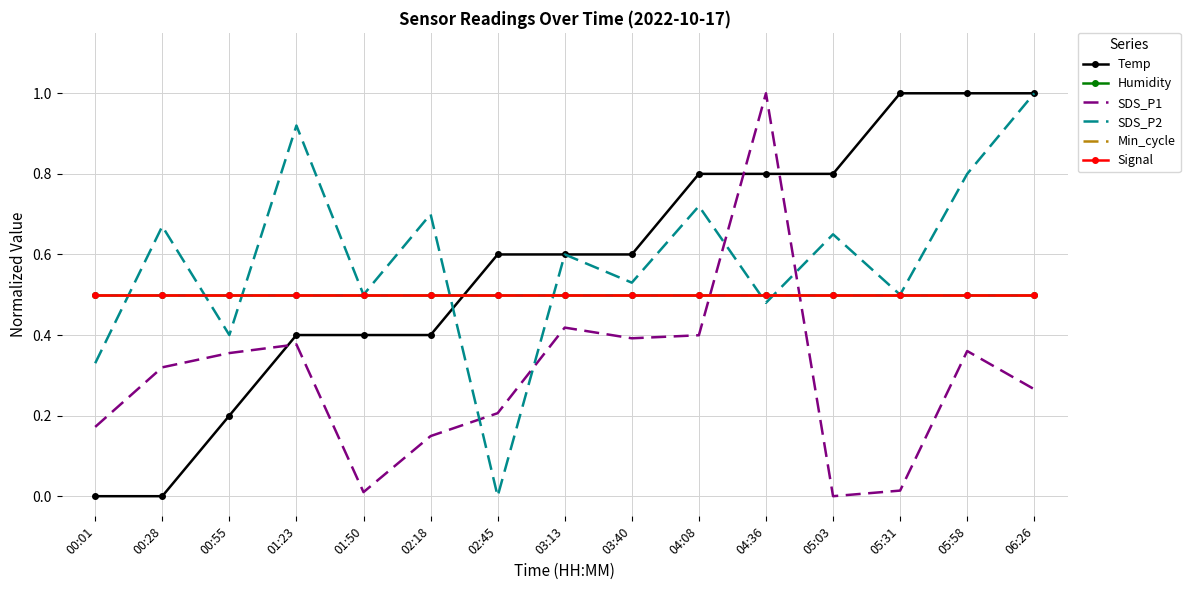

Rank the series by their maximum value, from highest to lowest.

Temp, SDS_P1, SDS_P2, Humidity, Min_cycle, Signal